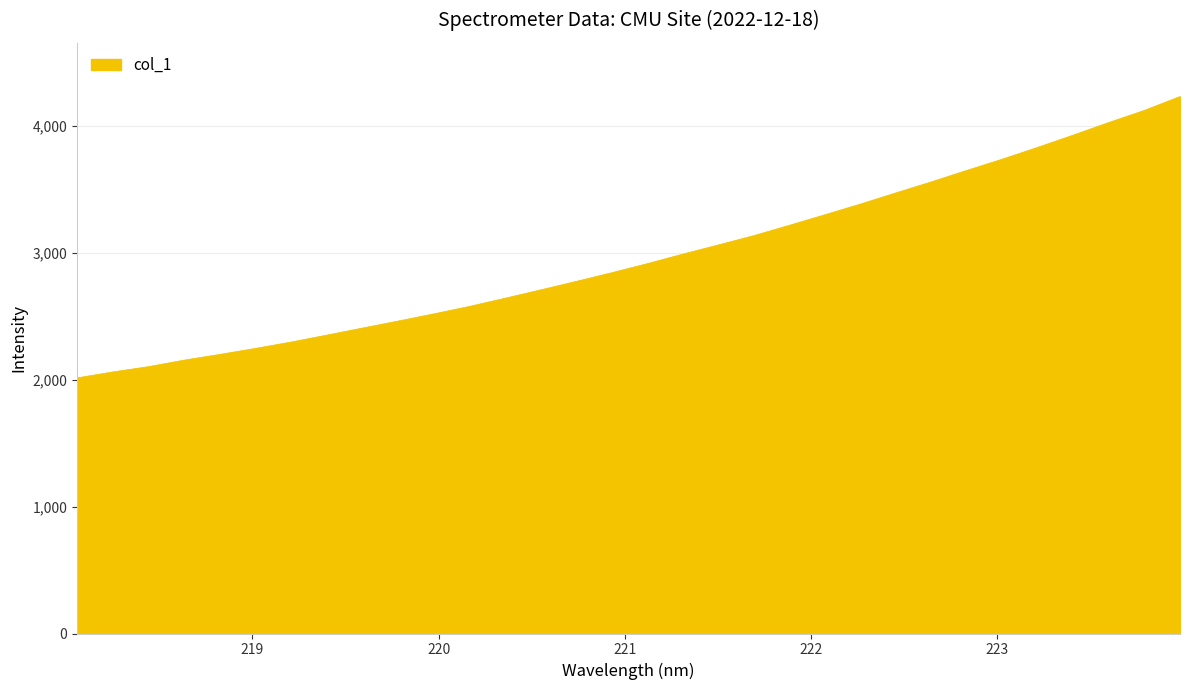

What is the difference between the maximum and minimum values?

2218.2